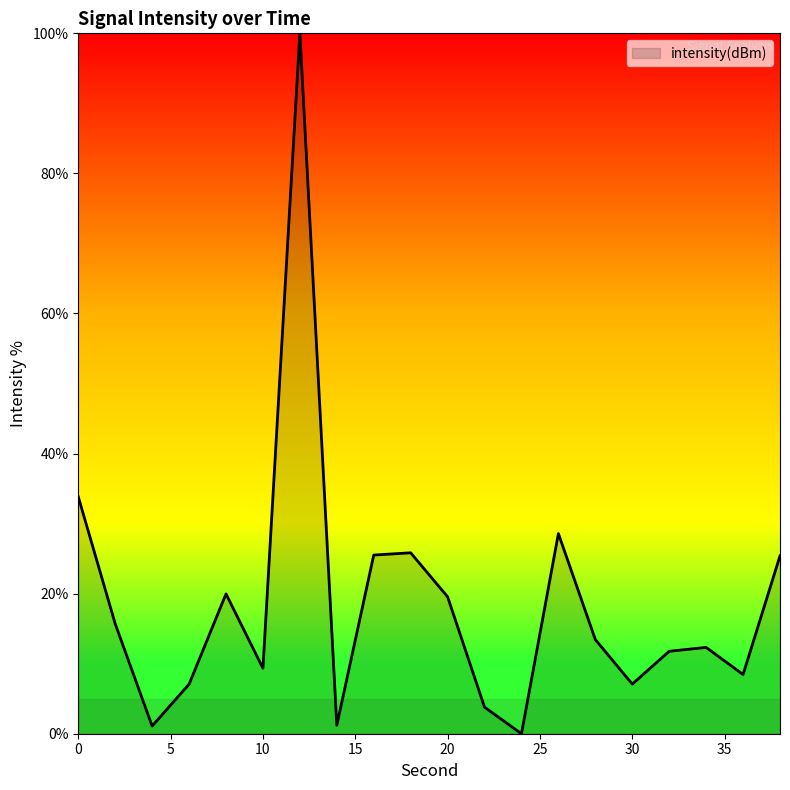

What is the greatest value displayed?

100.0